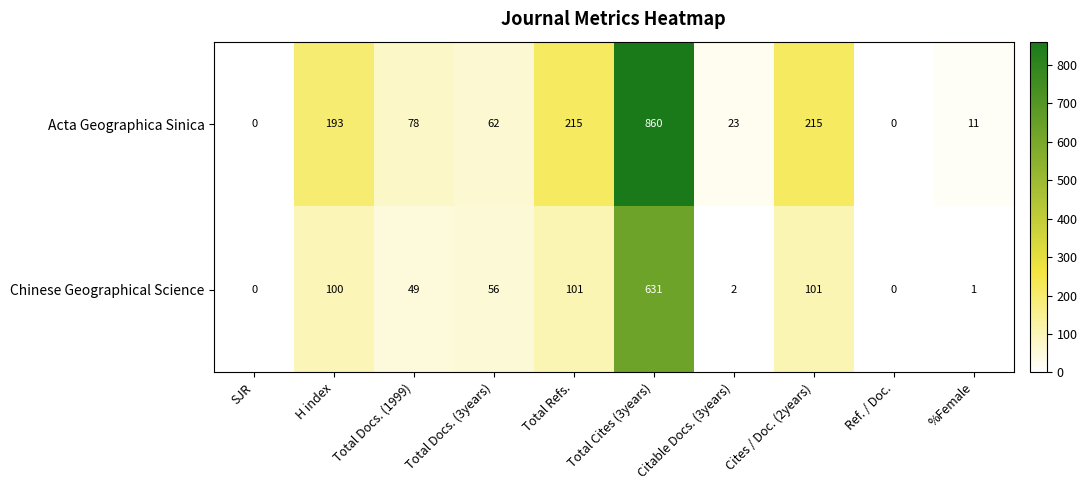

What is the difference between the maximum and minimum values in the Acta Geographica Sinica series?

860